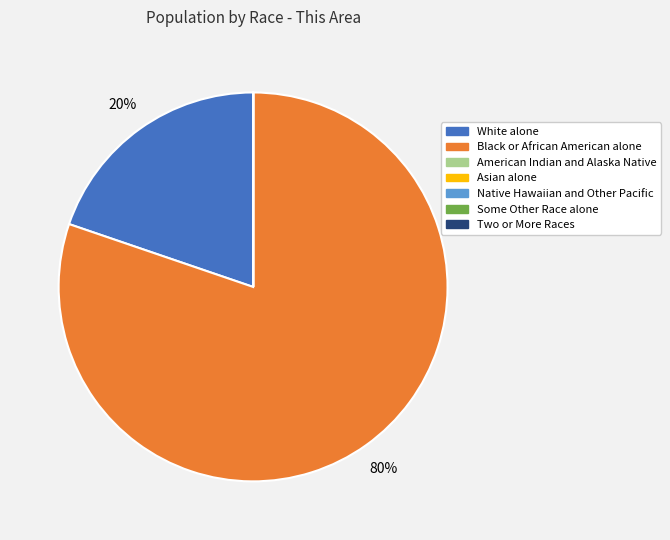

The White alone slice represents 8% of the pie. True or false?

False